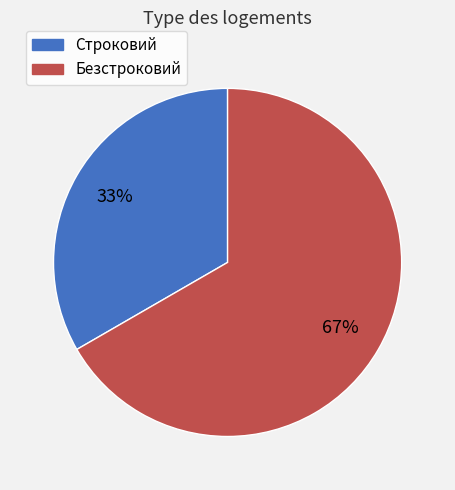

Rank the categories by value from highest to lowest.

Безстроковий, Строковий